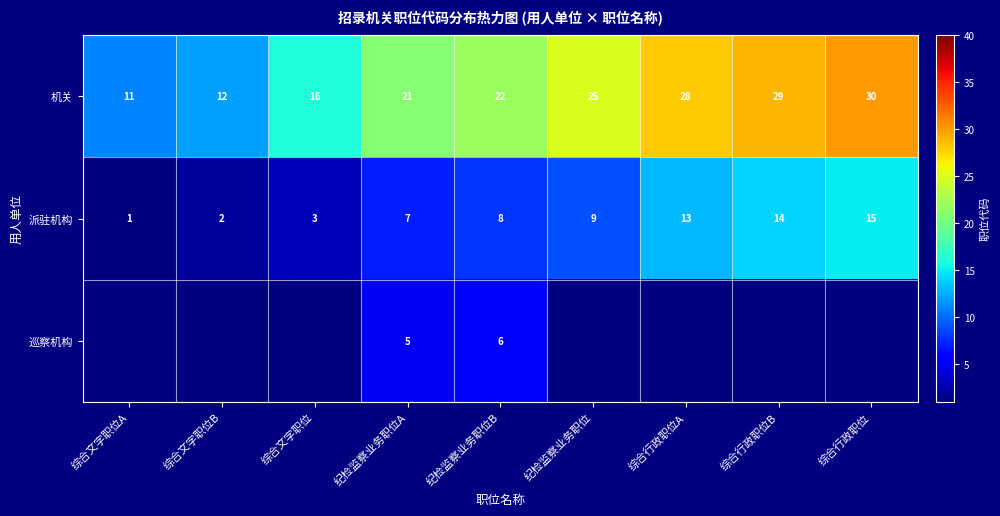

At which label is 机关 closest to 20?

纪检监察业务职位A